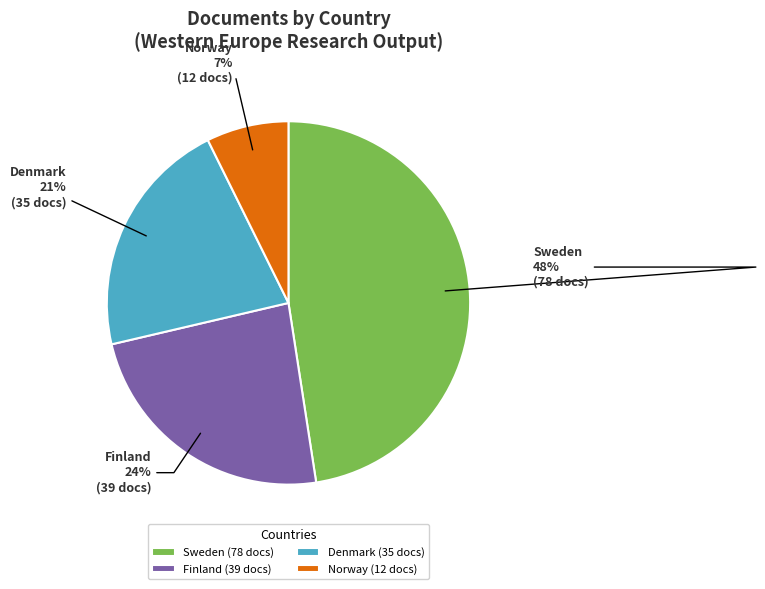

Count the number of slices in the pie.

4